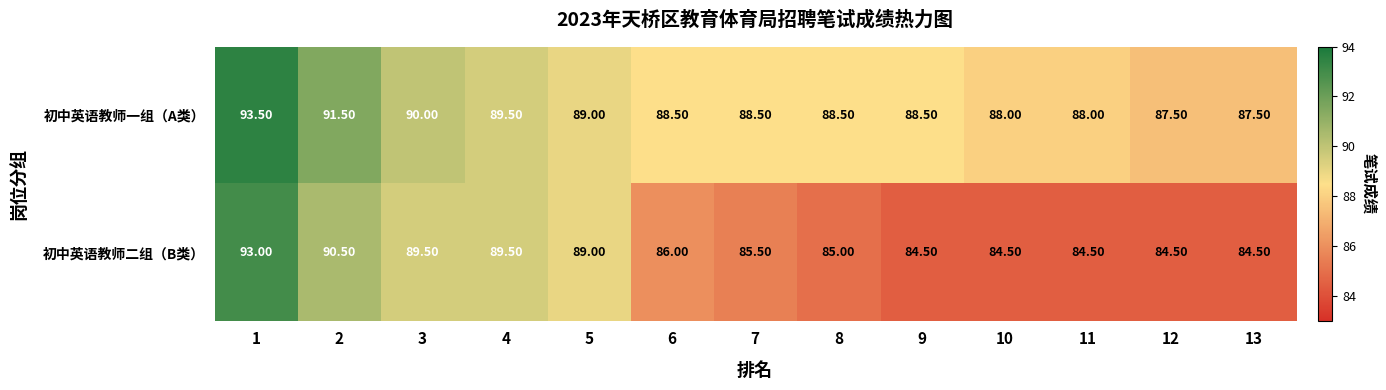

Is the value of 初中英语教师一组（A类） at 3 greater than the value of 初中英语教师二组（B类） at 12?

Yes